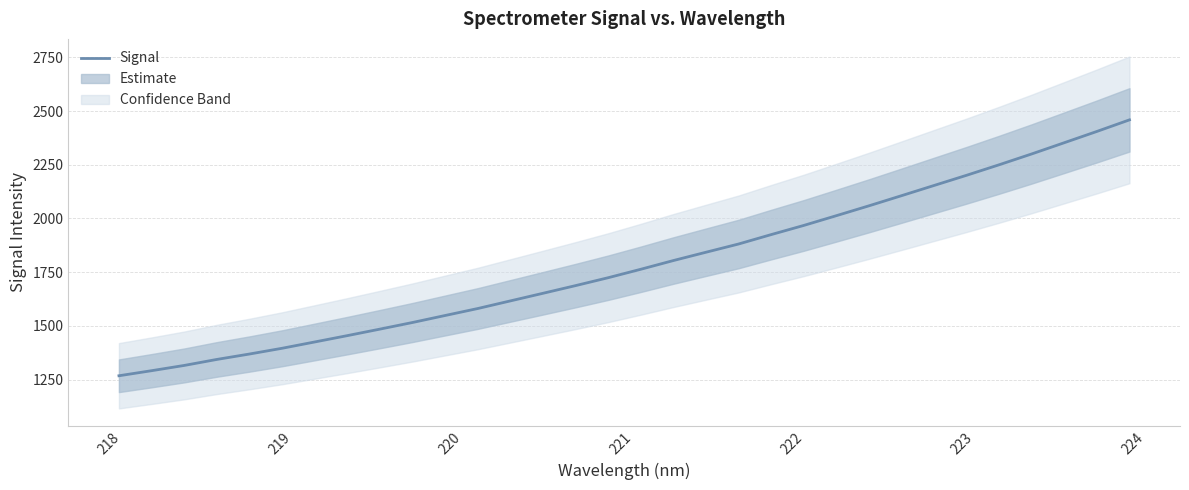

How many lines are shown in the chart?

1